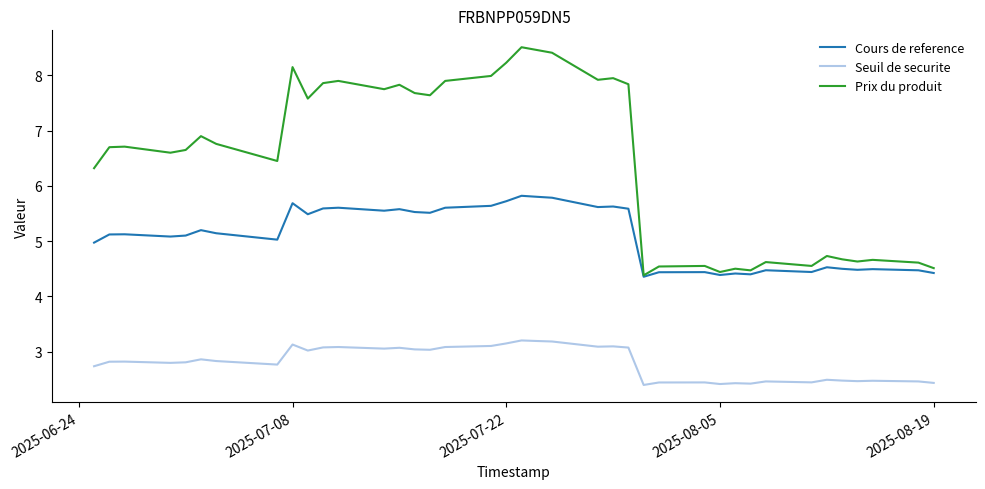

Which series has the widest spread of values?

Prix du produit